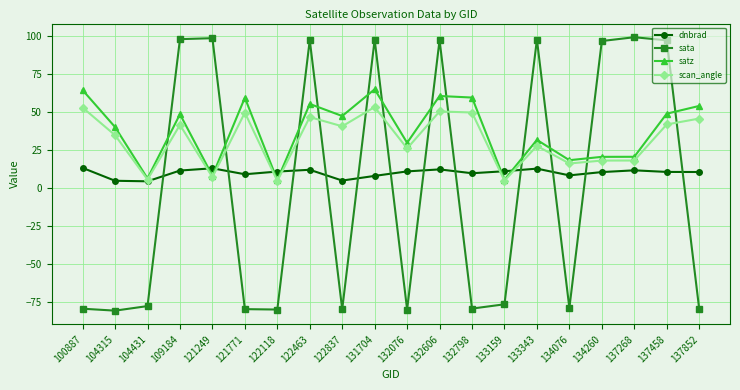

How many values in the scan_angle series exceed 40?

10